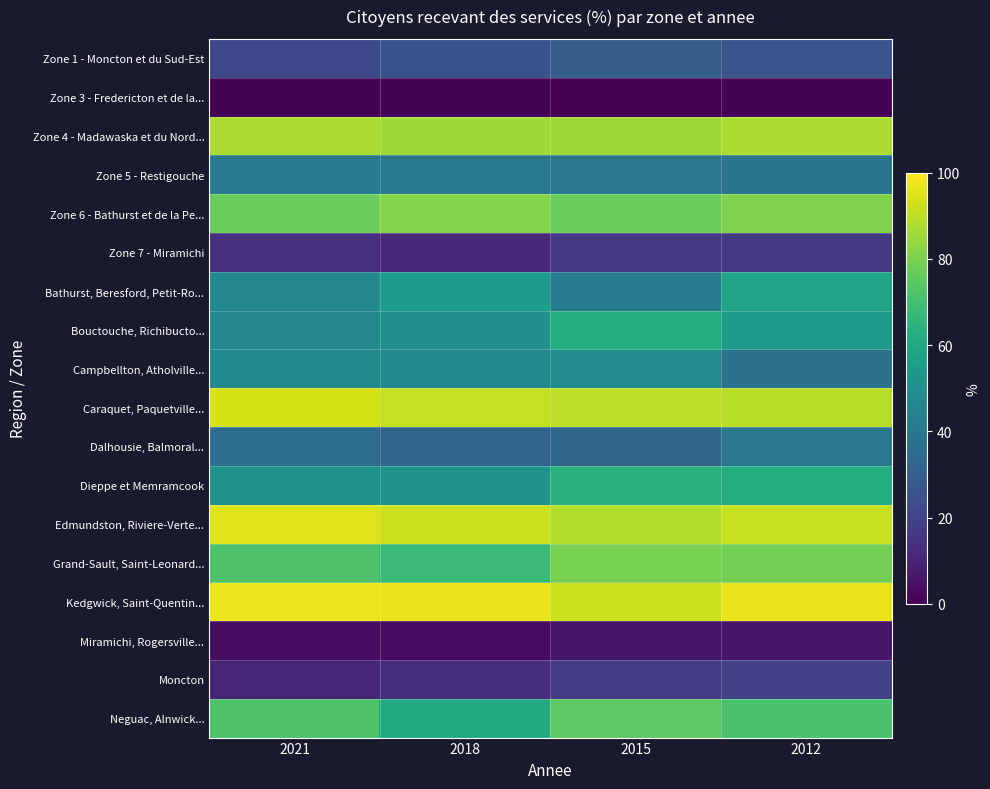

Reading left to right, list all the values displayed in this chart.

Zone 1 - Moncton et du Sud-Est: 2021=21.5	2018=25.0	2015=29.1	2012=26.2
Zone 3 - Fredericton et de la...: 2021=0.6	2018=0.6	2015=0.0	2012=1.0
Zone 4 - Madawaska et du Nord...: 2021=87.9	2018=85.7	2015=85.6	2012=87.8
Zone 5 - Restigouche: 2021=41.4	2018=40.5	2015=39.9	2012=38.5
Zone 6 - Bathurst et de la Pe...: 2021=77.2	2018=81.6	2015=77.3	2012=80.5
Zone 7 - Miramichi: 2021=13.5	2018=11.2	2015=17.0	2012=17.1
Bathurst, Beresford, Petit-Ro...: 2021=46.2	2018=55.1	2015=41.6	2012=58.5
Bouctouche, Richibucto...: 2021=46.6	2018=50.3	2015=62.1	2012=53.9
Campbellton, Atholville...: 2021=47.8	2018=47.7	2015=48.1	2012=37.7
Caraquet, Paquetville...: 2021=93.8	2018=91.3	2015=90.1	2012=89.2
Dalhousie, Balmoral...: 2021=35.6	2018=32.4	2015=32.9	2012=39.6
Dieppe et Memramcook: 2021=51.4	2018=51.9	2015=64.0	2012=61.7
Edmundston, Riviere-Verte...: 2021=95.0	2018=92.5	2015=88.6	2012=91.6
Grand-Sault, Saint-Leonard...: 2021=72.2	2018=68.1	2015=79.7	2012=79.1
Kedgwick, Saint-Quentin...: 2021=97.6	2018=97.2	2015=92.5	2012=97.2
Miramichi, Rogersville...: 2021=3.1	2018=3.0	2015=5.8	2012=6.0
Moncton: 2021=10.8	2018=12.9	2015=17.7	2012=19.2
Neguac, Alnwick...: 2021=72.2	2018=60.9	2015=74.9	2012=71.2